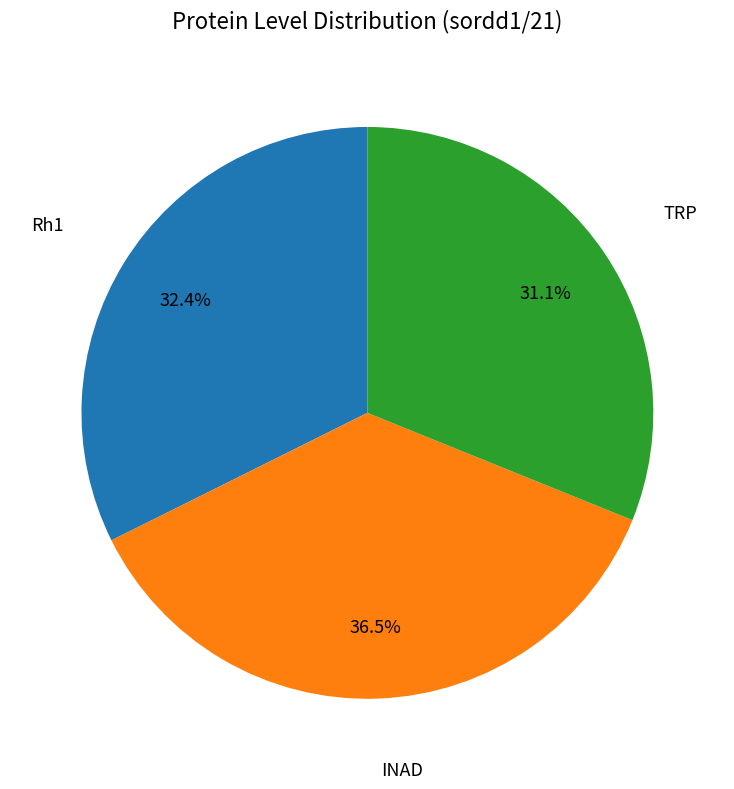

Rank the categories by value from lowest to highest.

TRP, Rh1, INAD